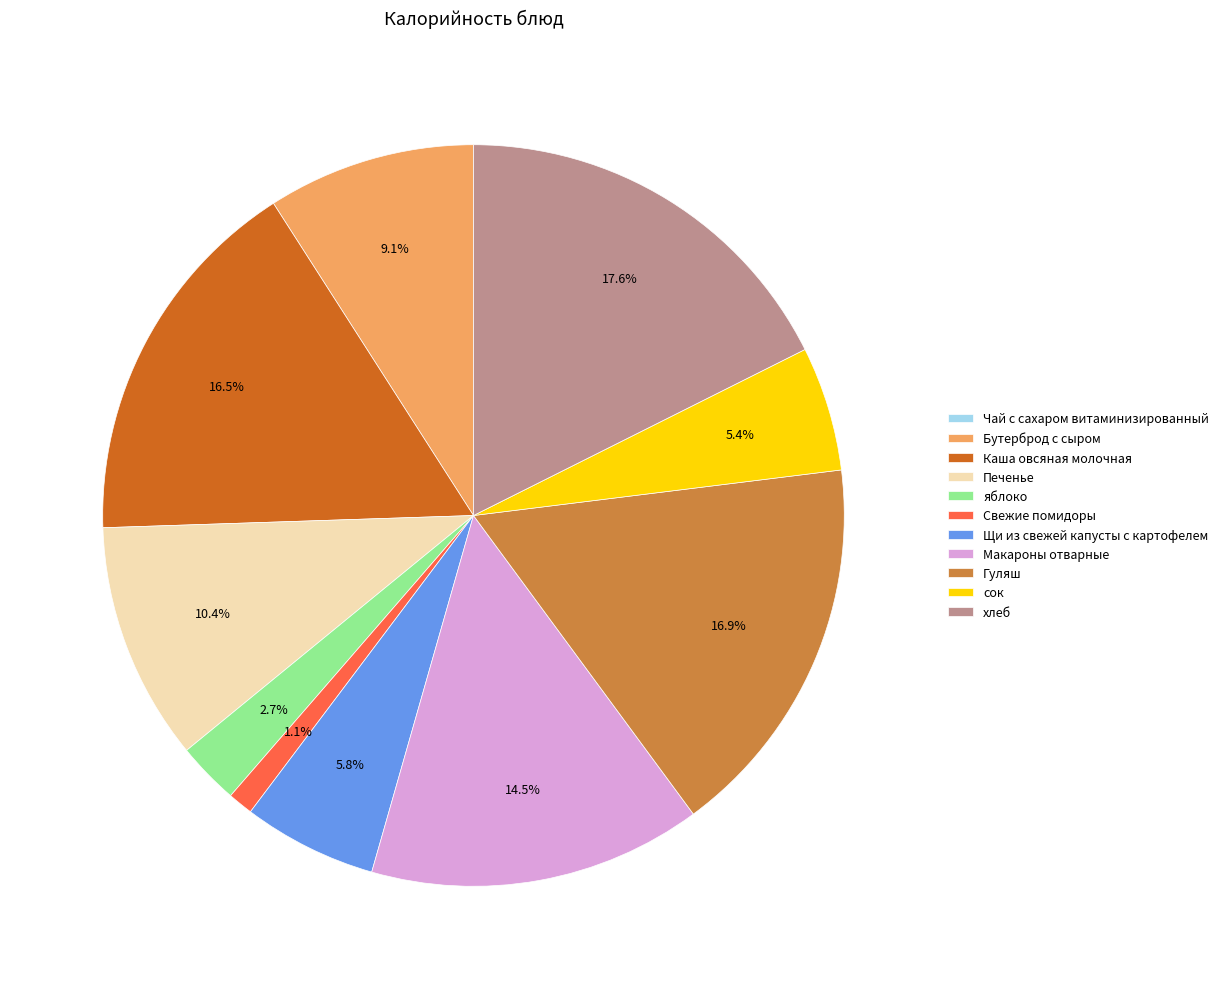

Which has a higher value, Макароны отварные or Печенье?

Макароны отварные